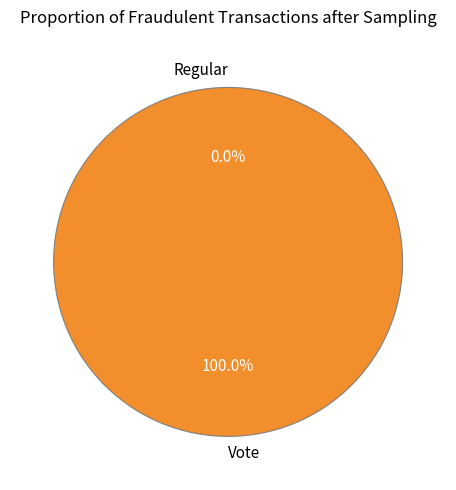

Does Regular account for over 50% of the chart?

No